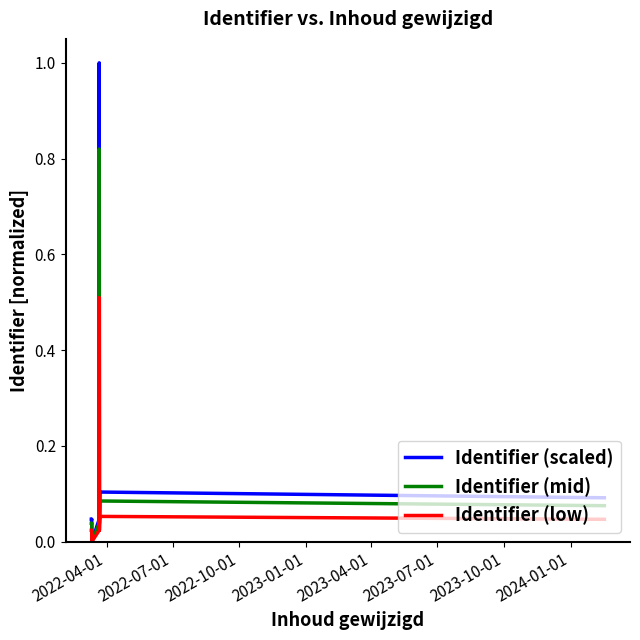

Which series has the largest range (max minus min)?

Identifier (scaled)